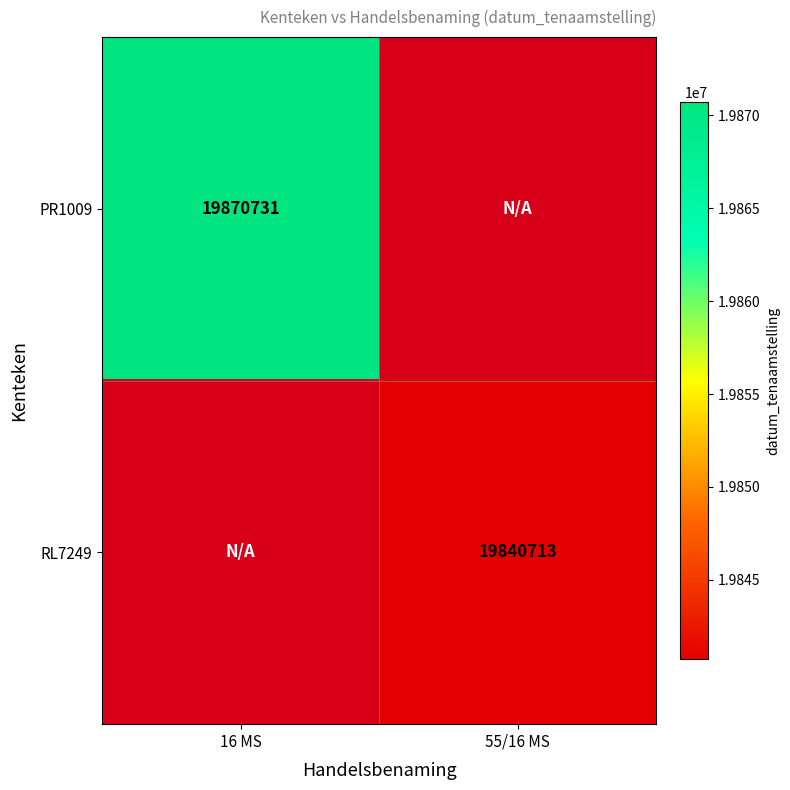

The RL7249 series shows 7627363 at 55/16 MS. True or false?

False